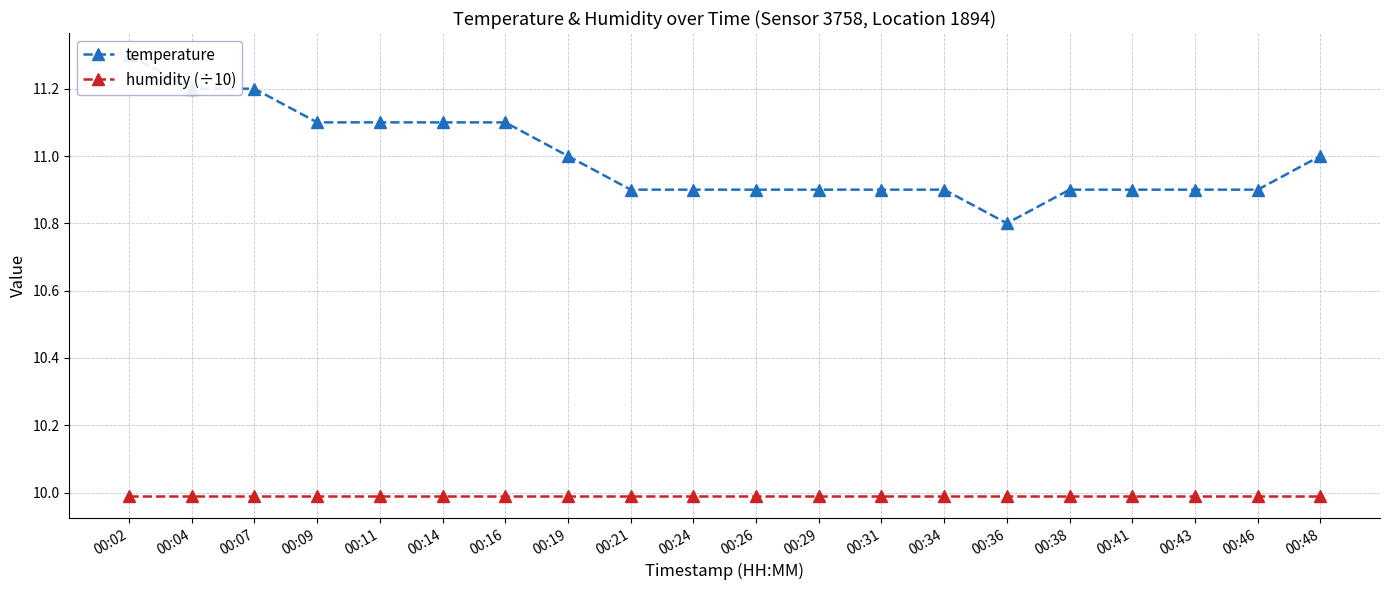

What is the sum of all temperature values?

219.9